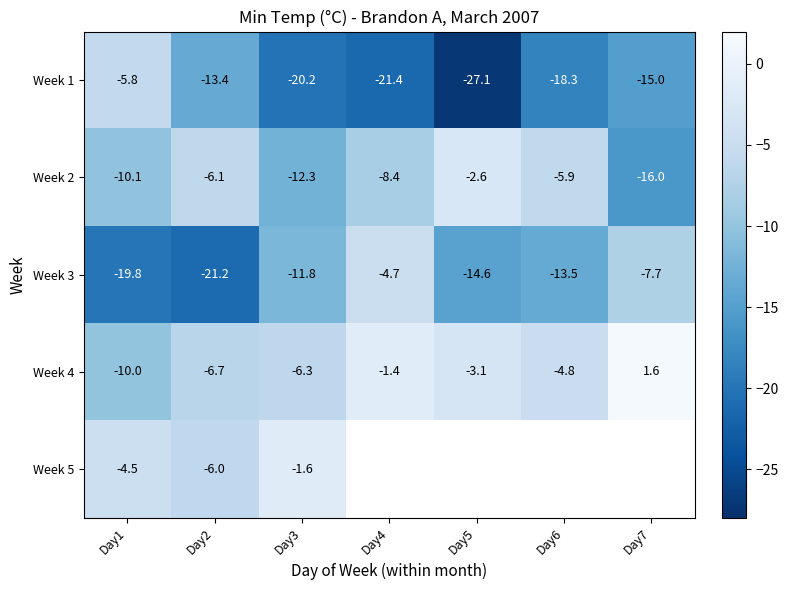

Is it true that Week 2 equals -3.7 at Day2?

False